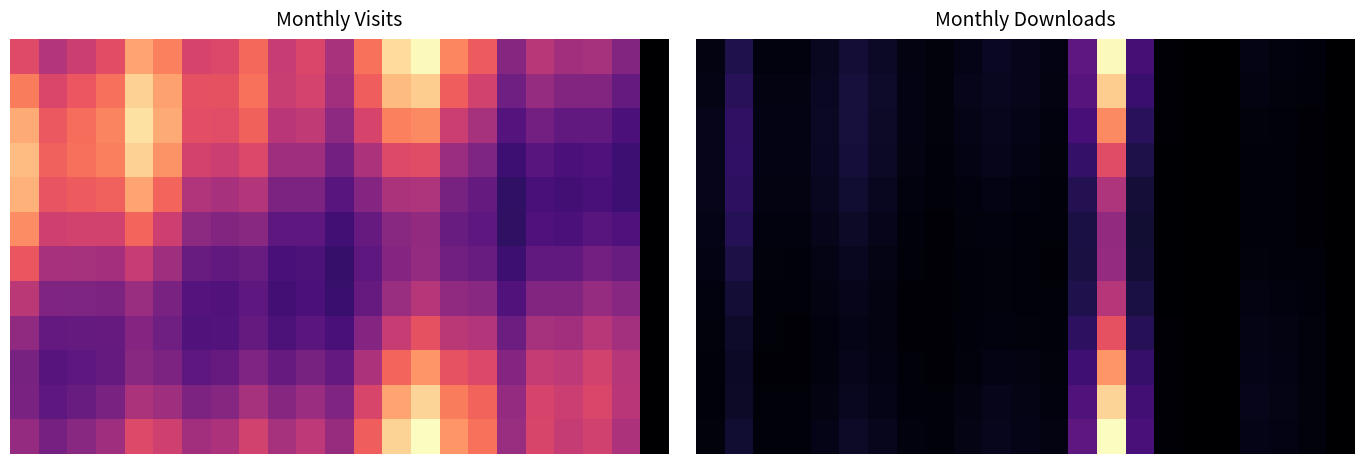

What is the difference between the maximum and second lowest values in the 10 series?

0.9